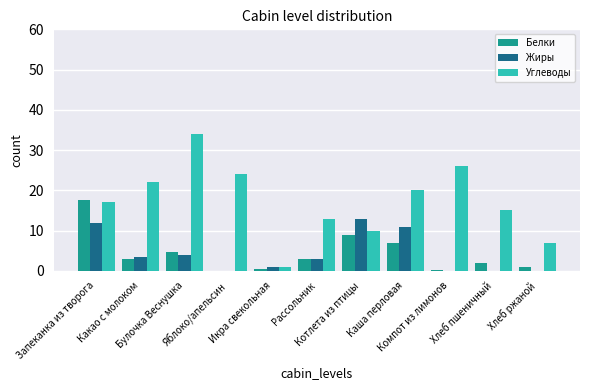

What are all the series names shown in the legend?

Белки, Жиры, Углеводы